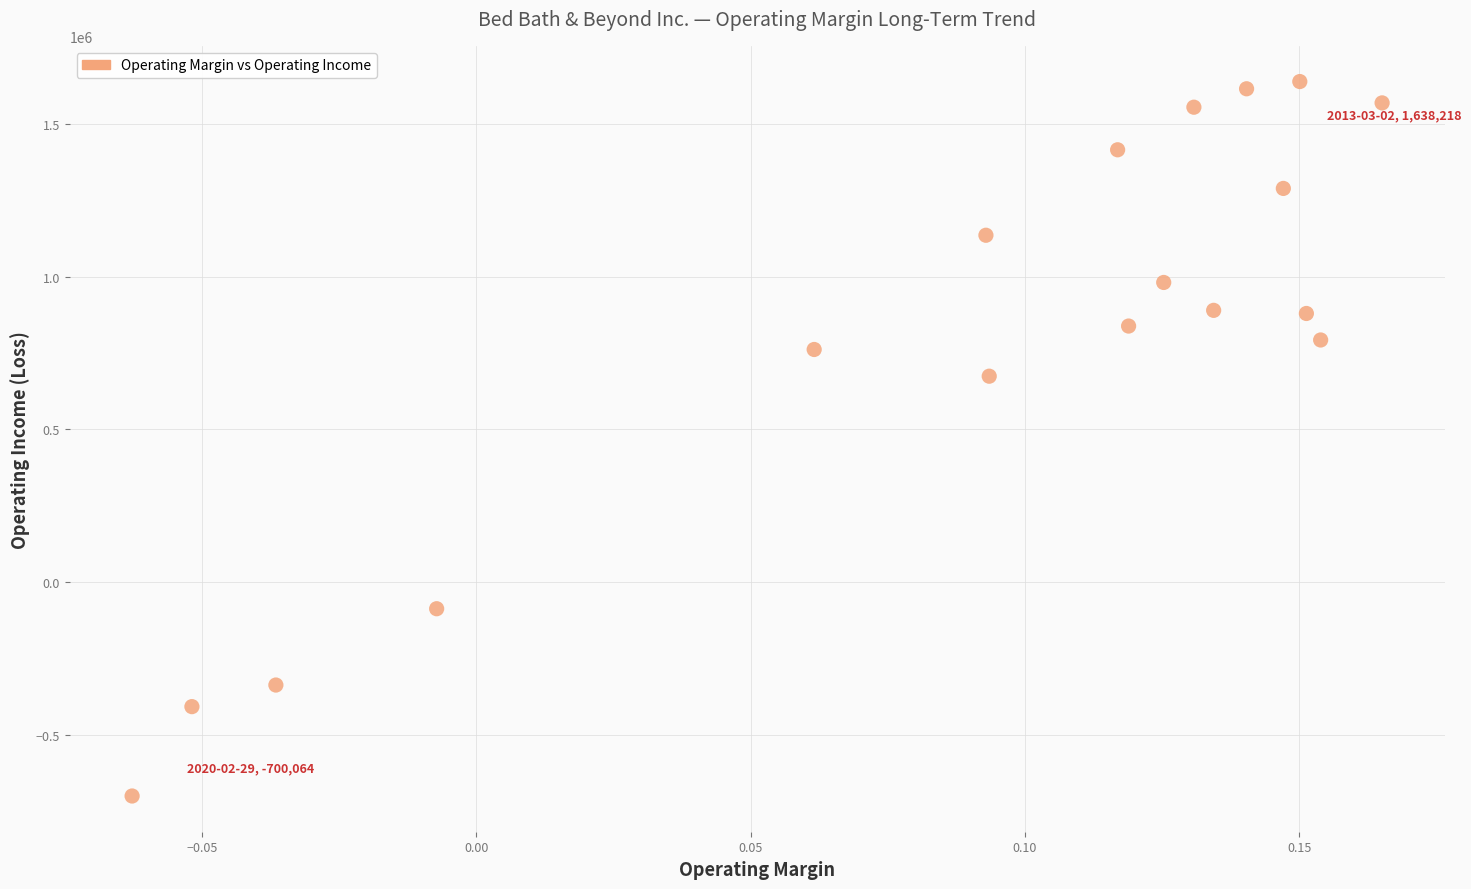

What Y value in the scatter plot is closest to 469077?

673896